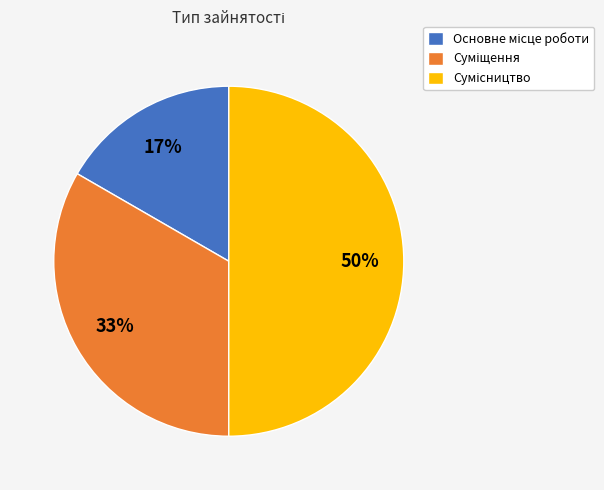

How many slices are in this pie chart?

3